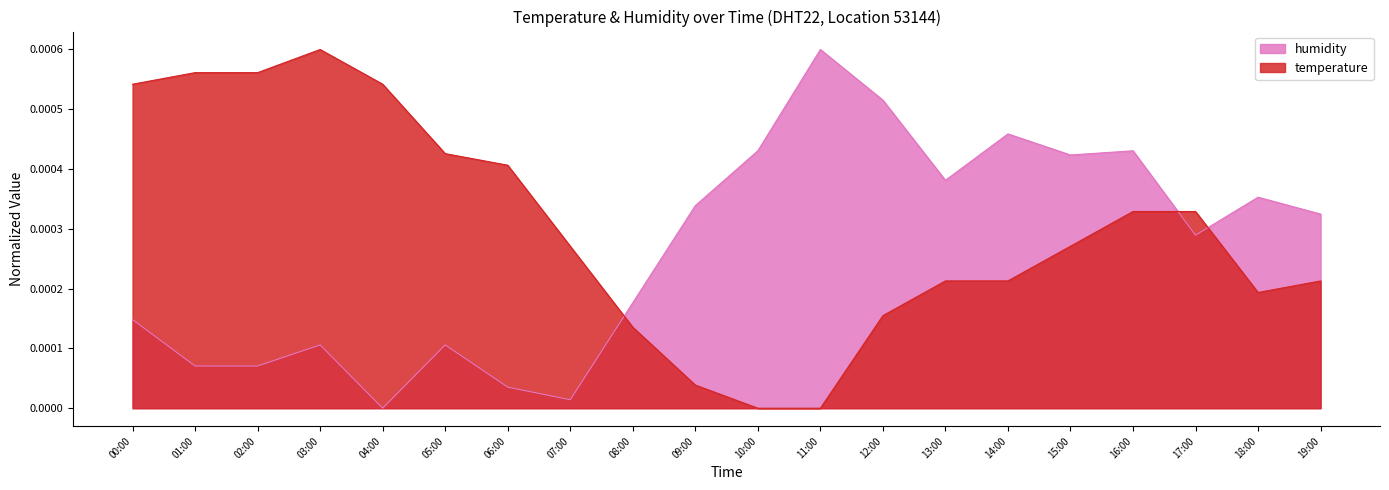

In humidity, how many points are lower than both neighbors (excluding endpoints)?

5